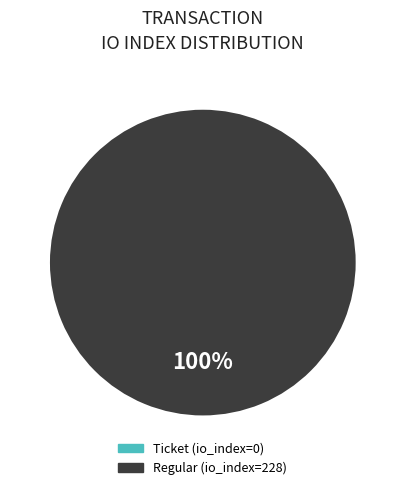

Do Ticket and Regular together represent more than half of the pie?

Yes